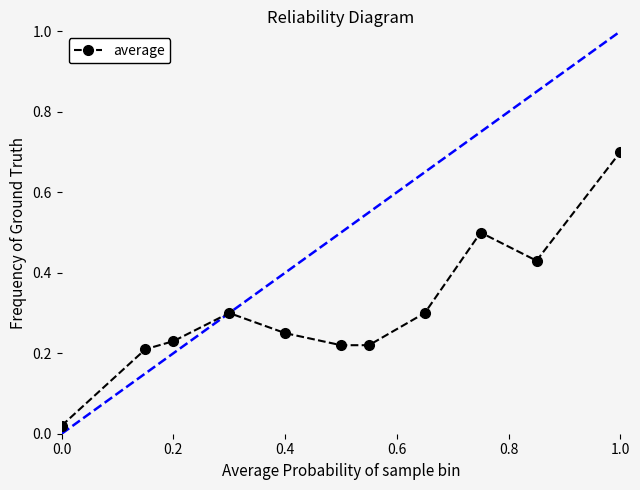

In average, how many points are higher than both neighbors (excluding endpoints)?

2